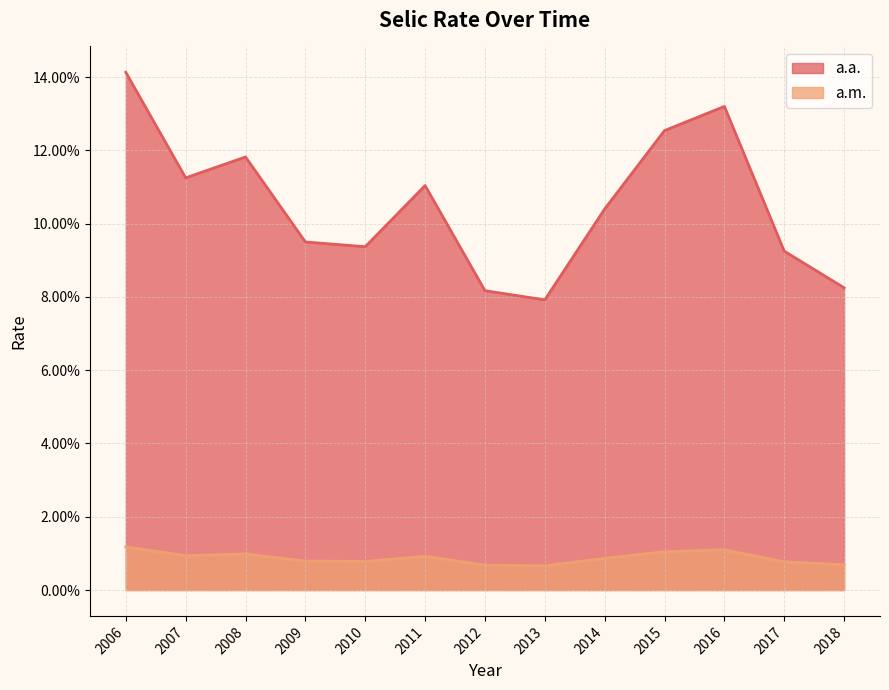

What are all the series names shown in the legend?

a.a., a.m.